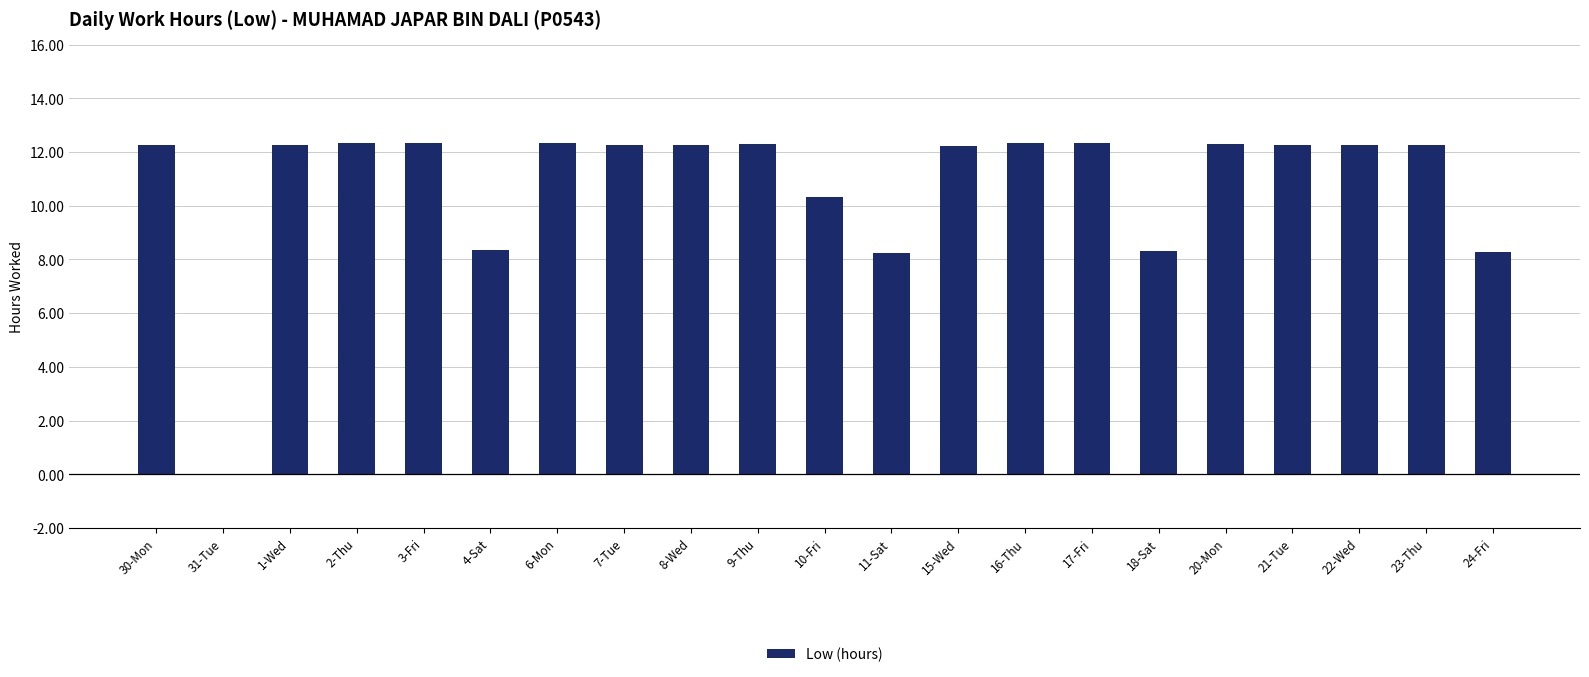

Where does the data first go above 12?

30-Mon